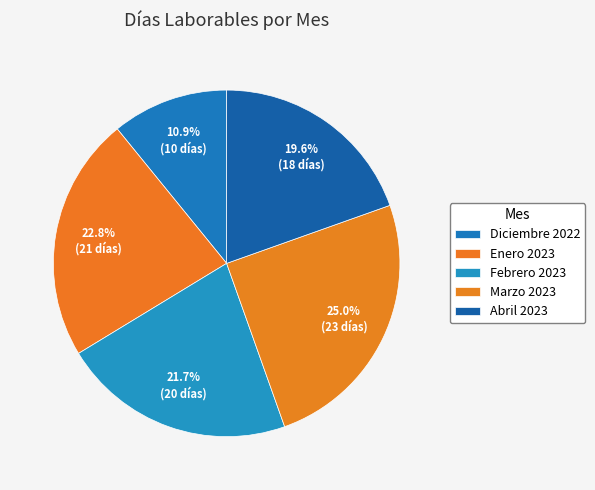

What percentage do Abril 2023 and Diciembre 2022 together represent?

30.4%